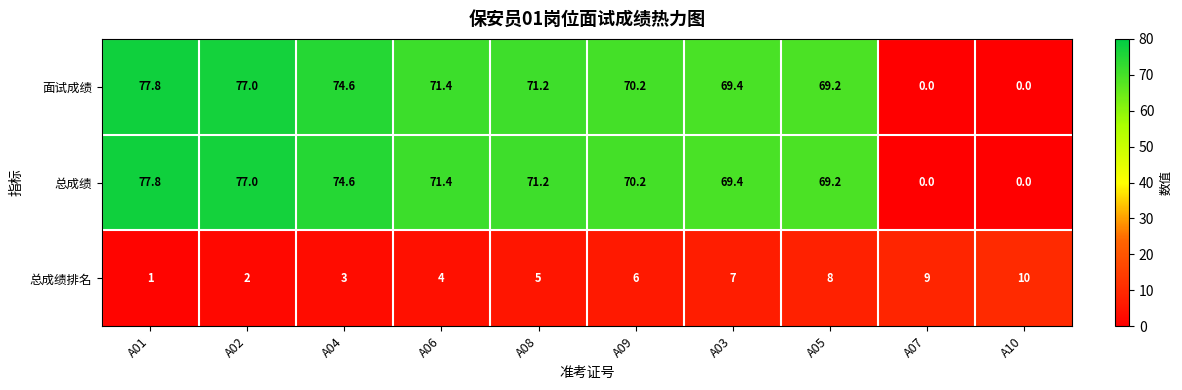

Reading left to right, transcribe all the data shown in this chart.

面试成绩: A01=77.8	A02=77.0	A04=74.6	A06=71.4	A08=71.2	A09=70.2	A03=69.4	A05=69.2	A07=0.0	A10=0.0
总成绩: A01=77.8	A02=77.0	A04=74.6	A06=71.4	A08=71.2	A09=70.2	A03=69.4	A05=69.2	A07=0.0	A10=0.0
总成绩排名: A01=1.0	A02=2.0	A04=3.0	A06=4.0	A08=5.0	A09=6.0	A03=7.0	A05=8.0	A07=9.0	A10=10.0